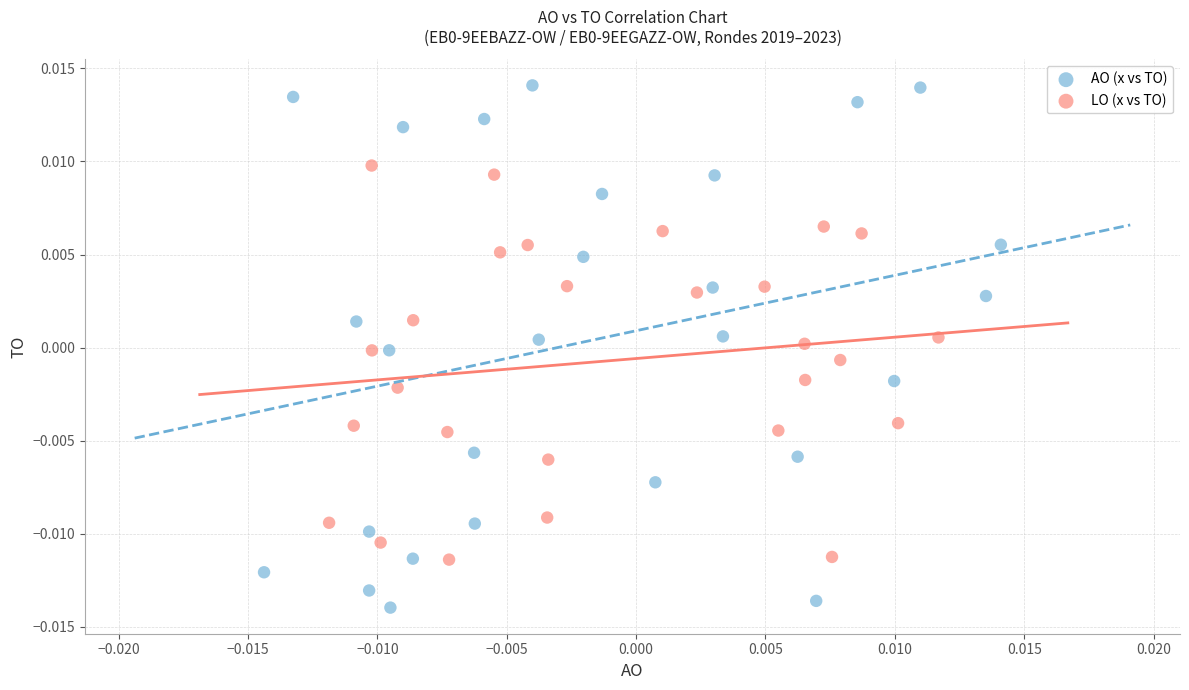

Which series contains the lowest Y value?

AO (x vs TO)